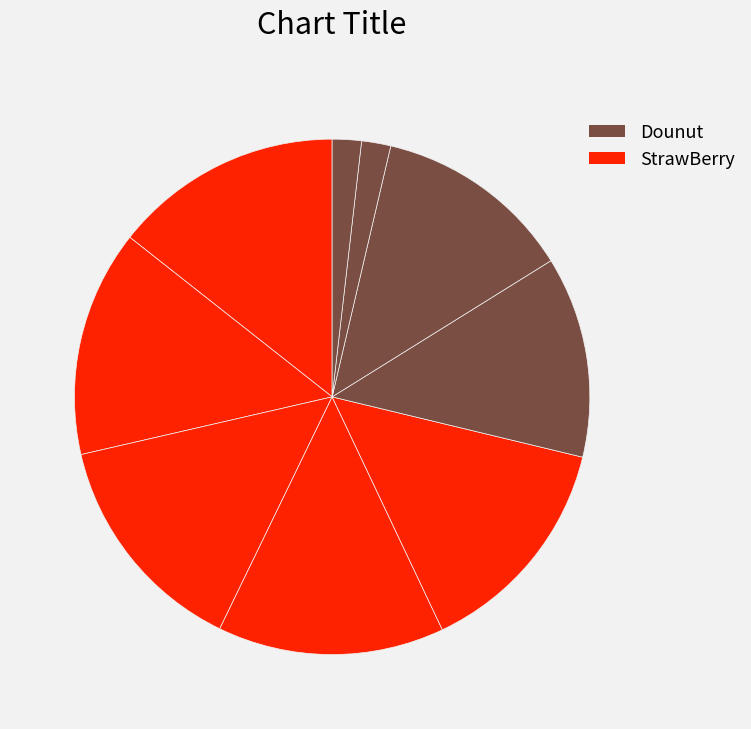

Does any single category account for the majority?

No